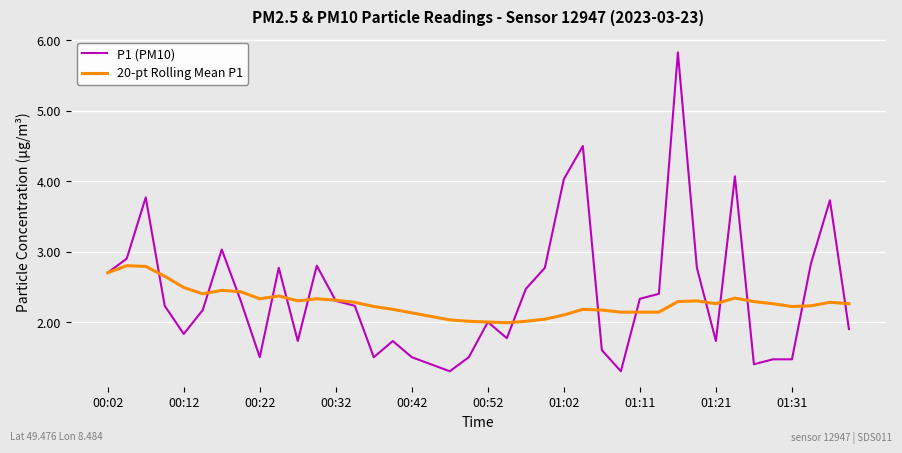

What is the greatest value displayed?

5.8